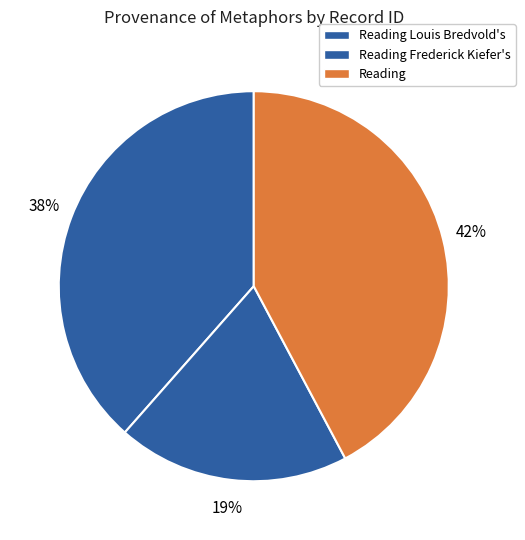

Which slice is the smallest?

Reading Louis Bredvold's (Animals)